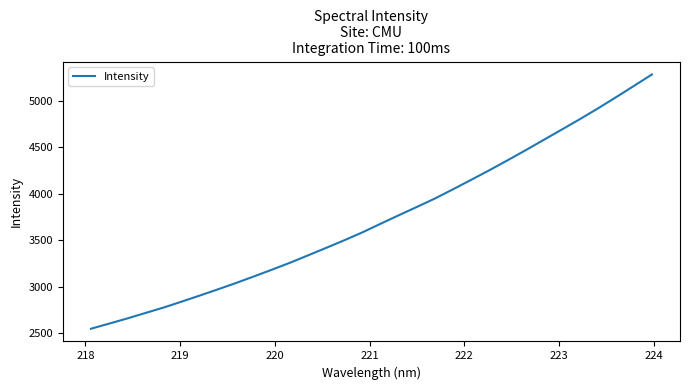

What is the maximum value shown in the chart?

5284.5